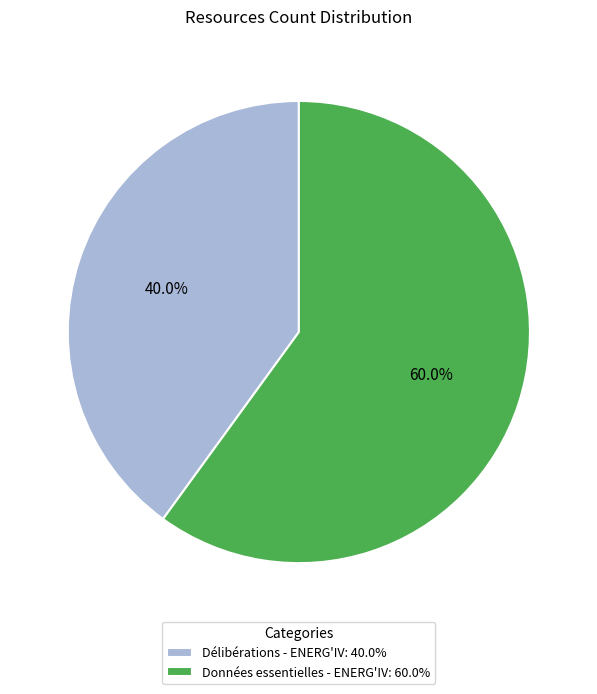

Between Délibérations - ENERG'IV and Données essentielles - ENERG'IV, which is larger?

Données essentielles - ENERG'IV